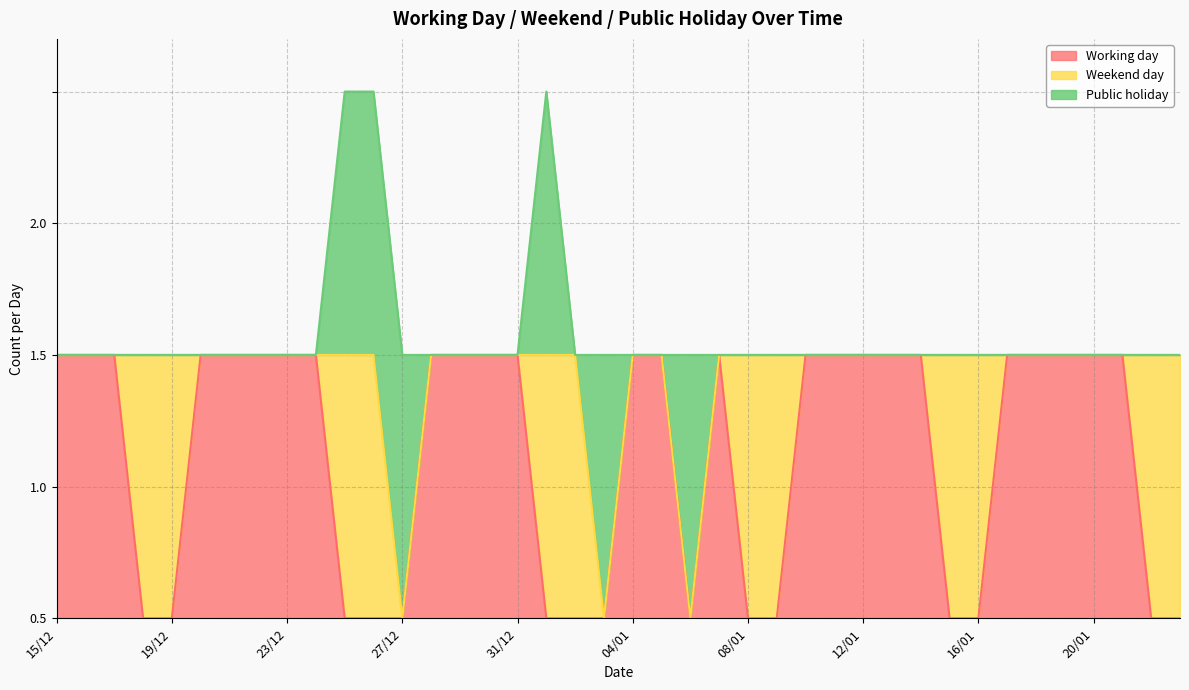

True or false: Weekend day has a value of 0 at 06/01.

False